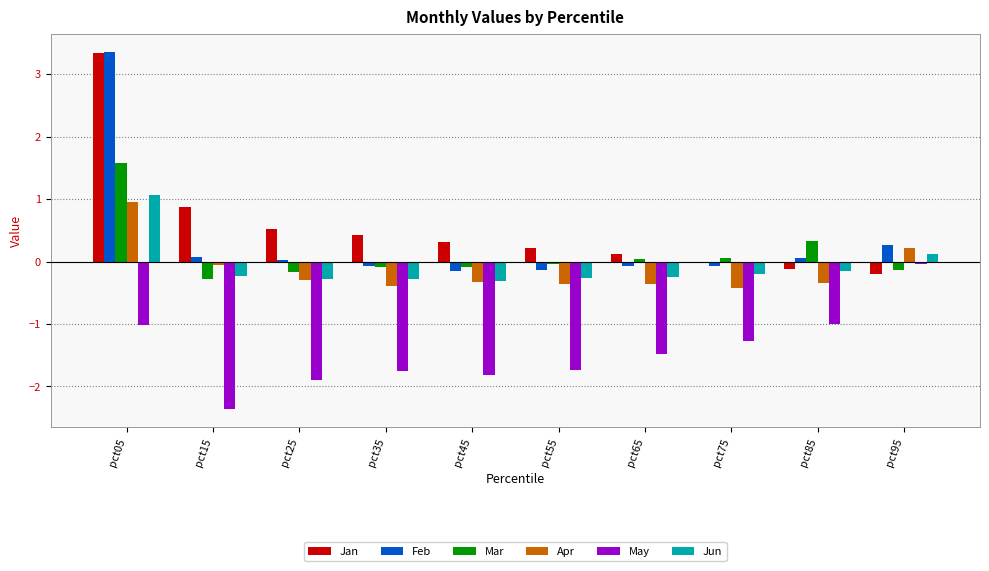

True or false: Mar has a value of -0.1 at pct35.

True